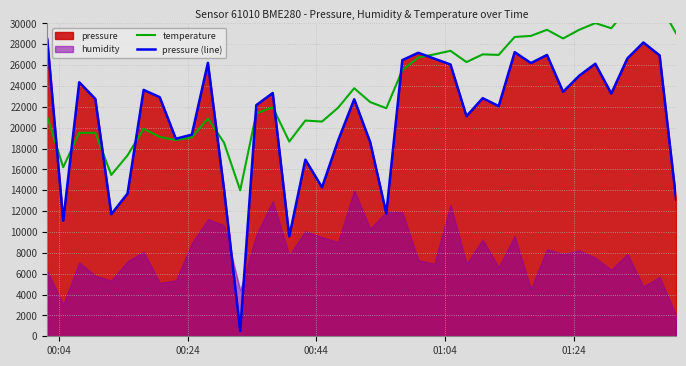

How many intersections are there between temperature and pressure (line)?

9